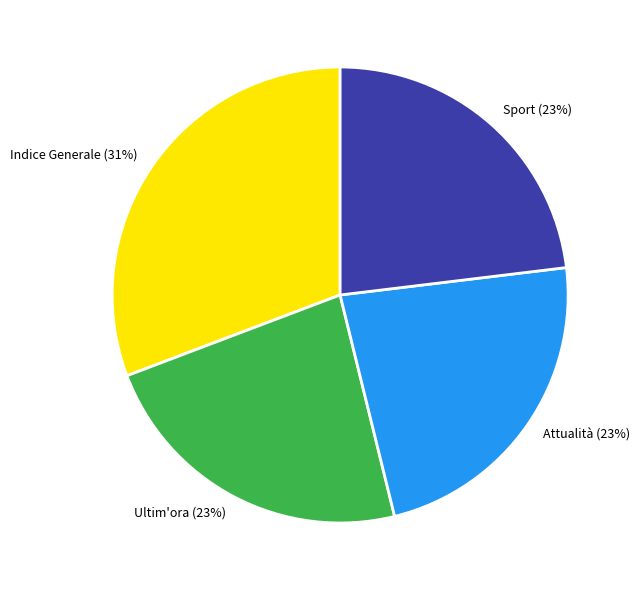

To the nearest percent, what percentage of the pie is Indice Generale?

31%